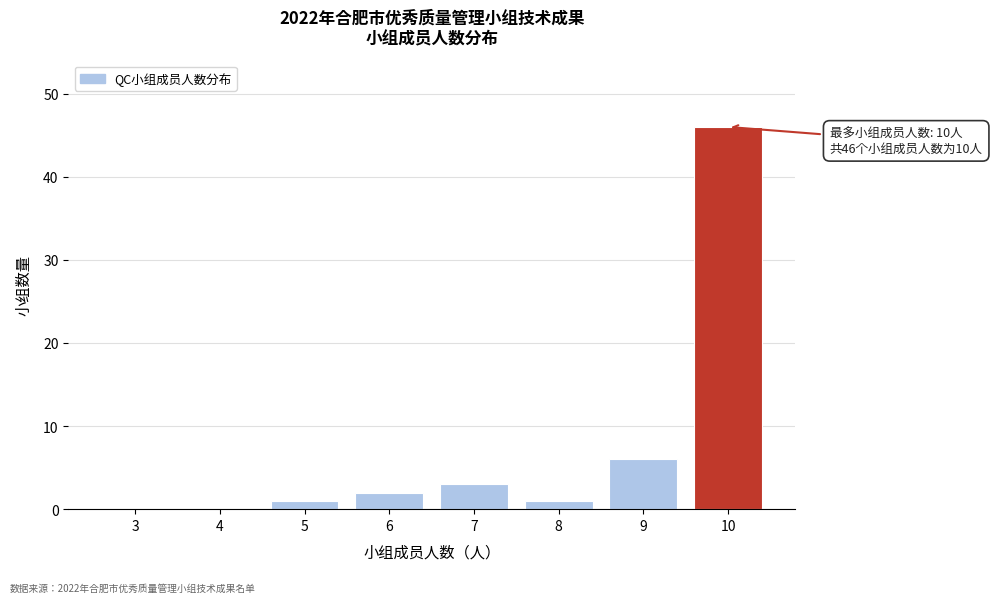

Reading left to right, list all the values displayed in this chart.

3=0	4=0	5=1	6=2	7=3	8=1	9=6	10=46